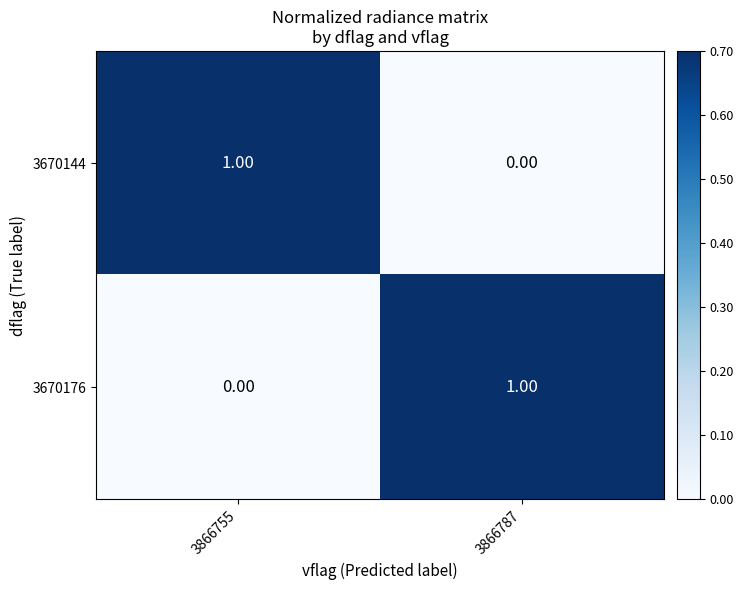

At 3866755, list the series in order from largest to smallest.

3670144, 3670176